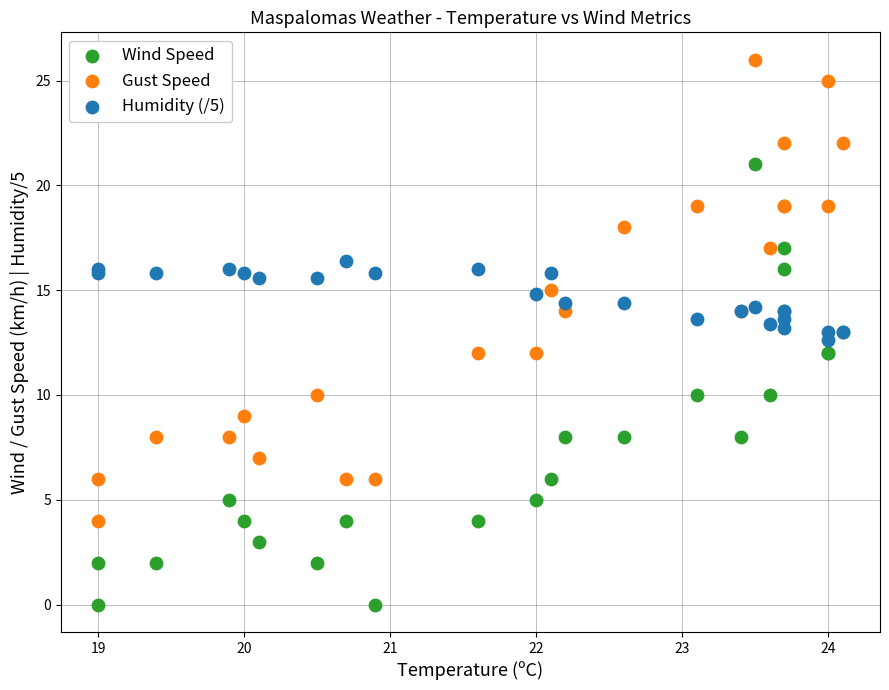

Which series contains the highest Y value?

Gust Speed